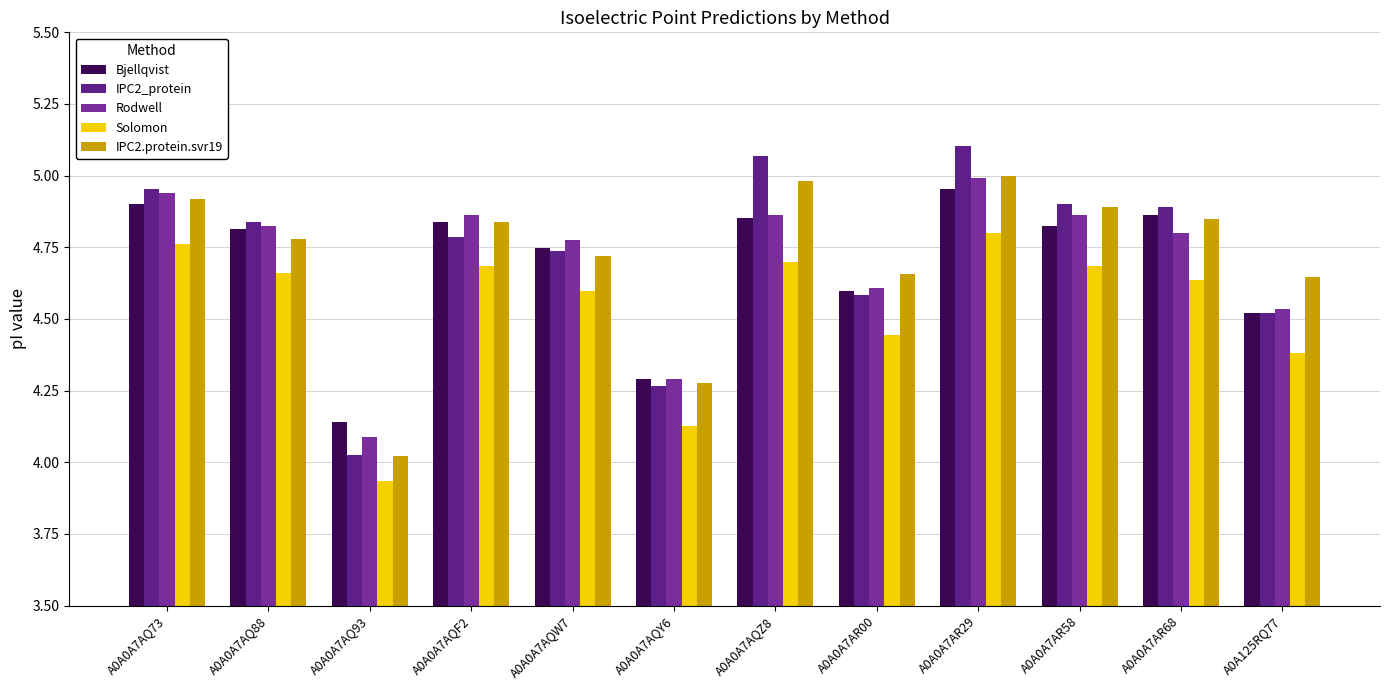

Reading left to right, what are all the values shown in this chart?

Bjellqvist: A0A0A7AQ73=4.9	A0A0A7AQ88=4.8	A0A0A7AQ93=4.1	A0A0A7AQF2=4.8	A0A0A7AQW7=4.7	A0A0A7AQY6=4.3	A0A0A7AQZ8=4.9	A0A0A7AR00=4.6	A0A0A7AR29=5.0	A0A0A7AR58=4.8	A0A0A7AR68=4.9	A0A125RQ77=4.5
IPC2_protein: A0A0A7AQ73=5.0	A0A0A7AQ88=4.8	A0A0A7AQ93=4.0	A0A0A7AQF2=4.8	A0A0A7AQW7=4.7	A0A0A7AQY6=4.3	A0A0A7AQZ8=5.1	A0A0A7AR00=4.6	A0A0A7AR29=5.1	A0A0A7AR58=4.9	A0A0A7AR68=4.9	A0A125RQ77=4.5
Rodwell: A0A0A7AQ73=4.9	A0A0A7AQ88=4.8	A0A0A7AQ93=4.1	A0A0A7AQF2=4.9	A0A0A7AQW7=4.8	A0A0A7AQY6=4.3	A0A0A7AQZ8=4.9	A0A0A7AR00=4.6	A0A0A7AR29=5.0	A0A0A7AR58=4.9	A0A0A7AR68=4.8	A0A125RQ77=4.5
Solomon: A0A0A7AQ73=4.8	A0A0A7AQ88=4.7	A0A0A7AQ93=3.9	A0A0A7AQF2=4.7	A0A0A7AQW7=4.6	A0A0A7AQY6=4.1	A0A0A7AQZ8=4.7	A0A0A7AR00=4.4	A0A0A7AR29=4.8	A0A0A7AR58=4.7	A0A0A7AR68=4.6	A0A125RQ77=4.4
IPC2.protein.svr19: A0A0A7AQ73=4.9	A0A0A7AQ88=4.8	A0A0A7AQ93=4.0	A0A0A7AQF2=4.8	A0A0A7AQW7=4.7	A0A0A7AQY6=4.3	A0A0A7AQZ8=5.0	A0A0A7AR00=4.7	A0A0A7AR29=5.0	A0A0A7AR58=4.9	A0A0A7AR68=4.8	A0A125RQ77=4.6